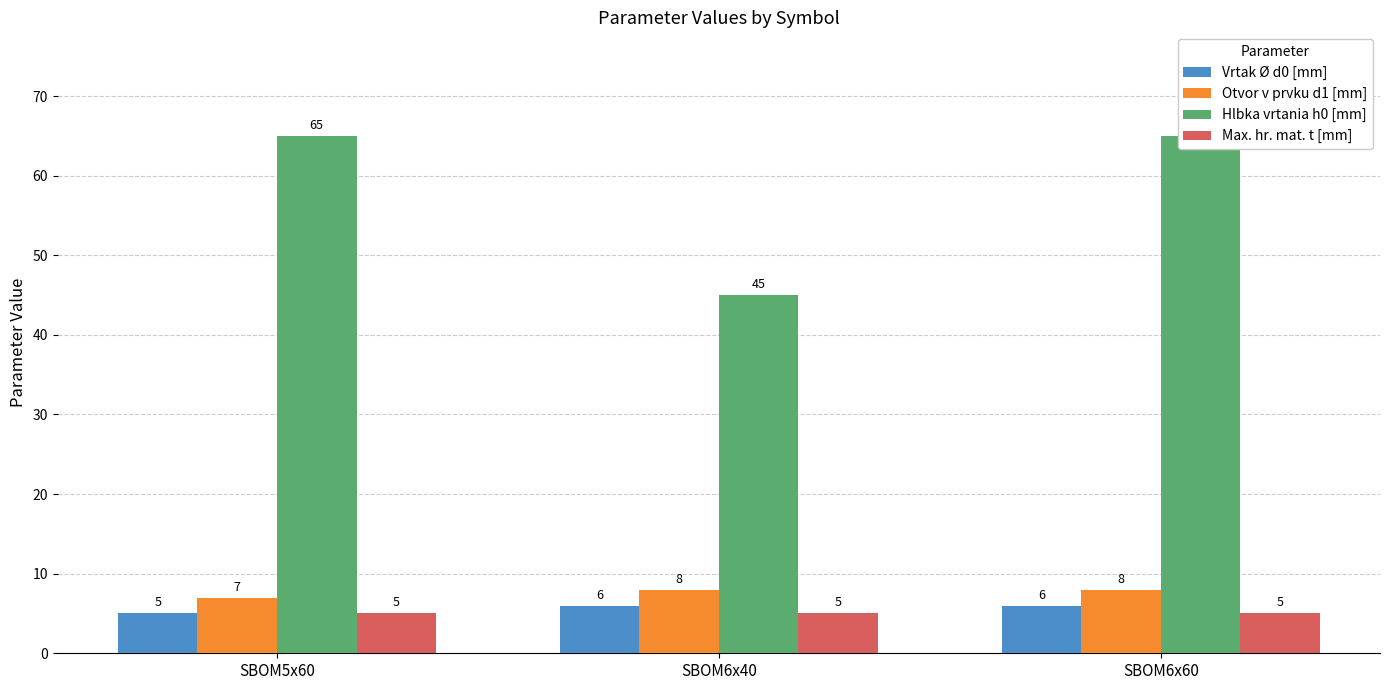

Reading right to left, what are all the values shown in this chart?

Vrtak Ø d0 [mm]: 6	6	5
Otvor v prvku d1 [mm]: 8	8	7
Hlbka vrtania h0 [mm]: 65	45	65
Max. hr. mat. t [mm]: 5	5	5